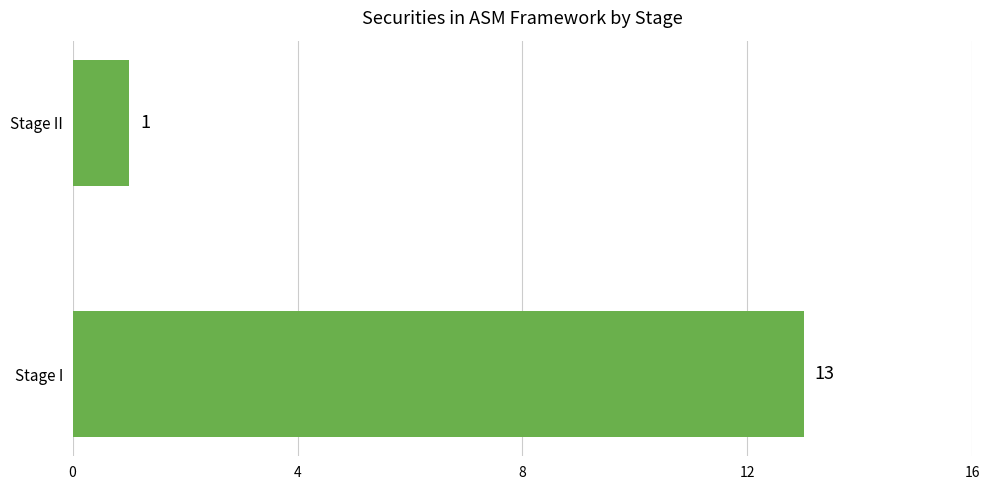

Rank the categories by value from highest to lowest.

Stage I, Stage II